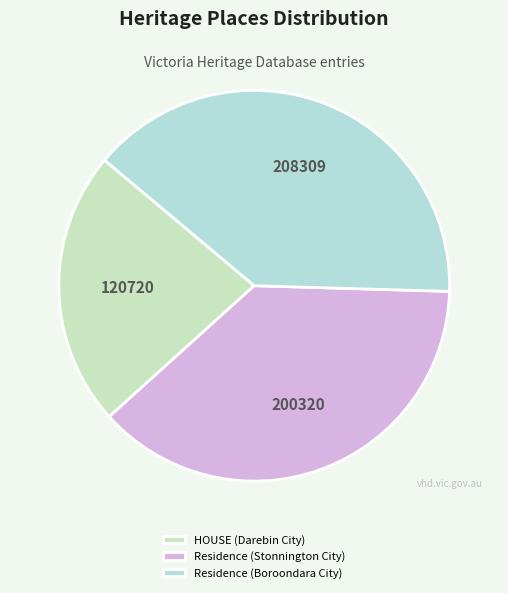

How many slices are in this pie chart?

3